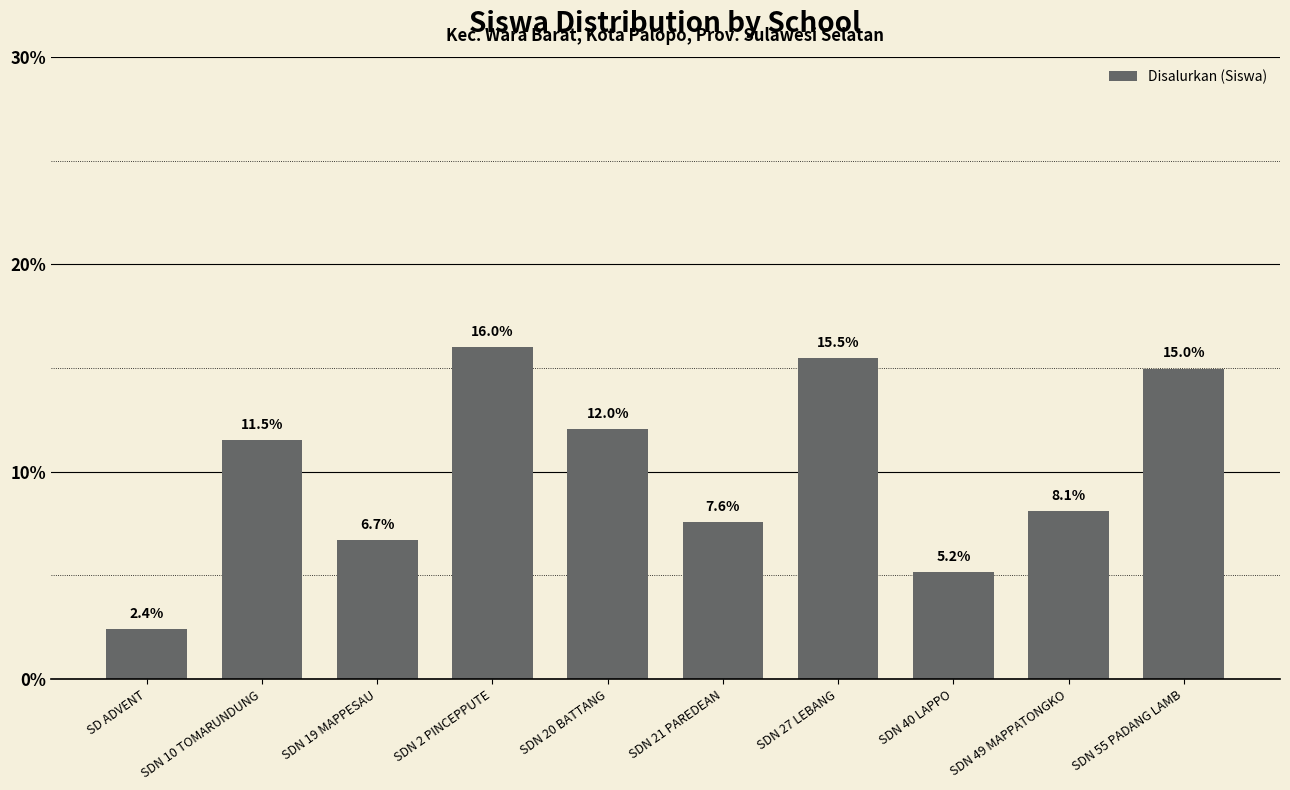

List the labels in order of value, smallest first.

SD ADVENT, SDN 40 LAPPO, SDN 19 MAPPESAU, SDN 21 PAREDEAN, SDN 49 MAPPATONGKO, SDN 10 TOMARUNDUNG, SDN 20 BATTANG, SDN 55 PADANG LAMB, SDN 27 LEBANG, SDN 2 PINCEPPUTE